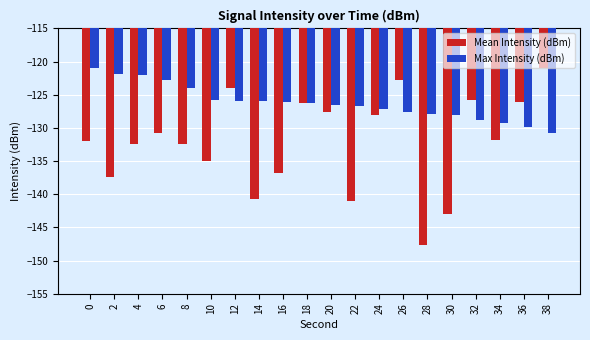

What is the value of the Max Intensity (dBm) bar at the 17th from the left?

-128.8